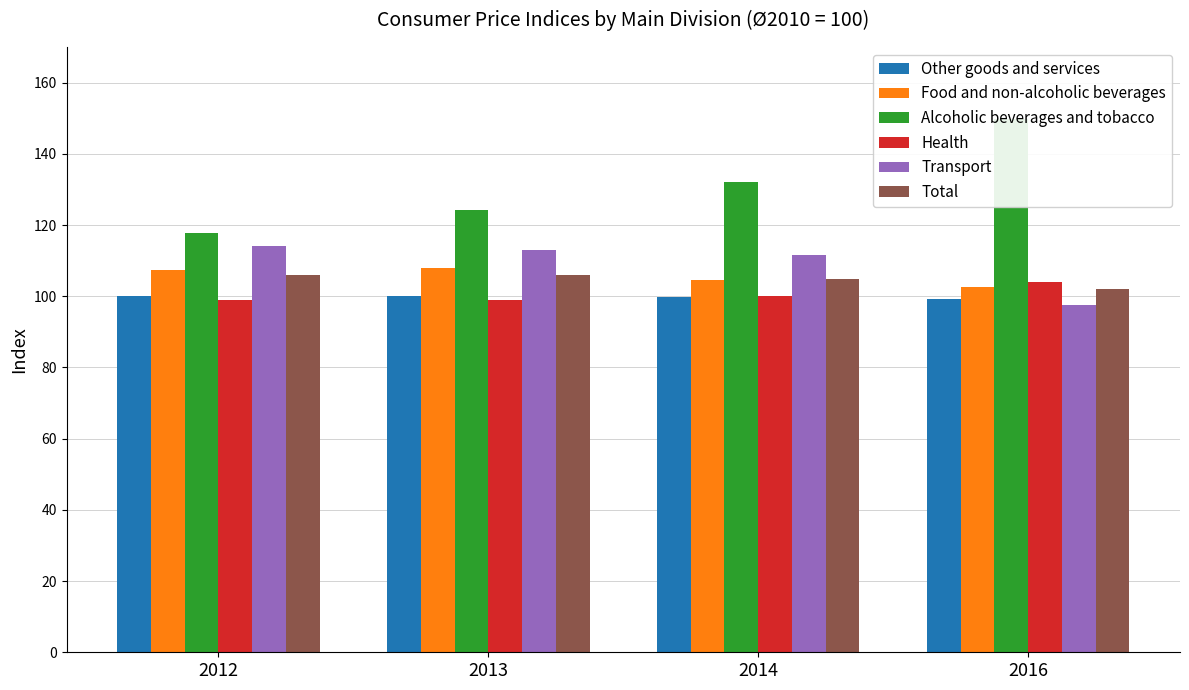

Does the chart contain stacked bars?

No